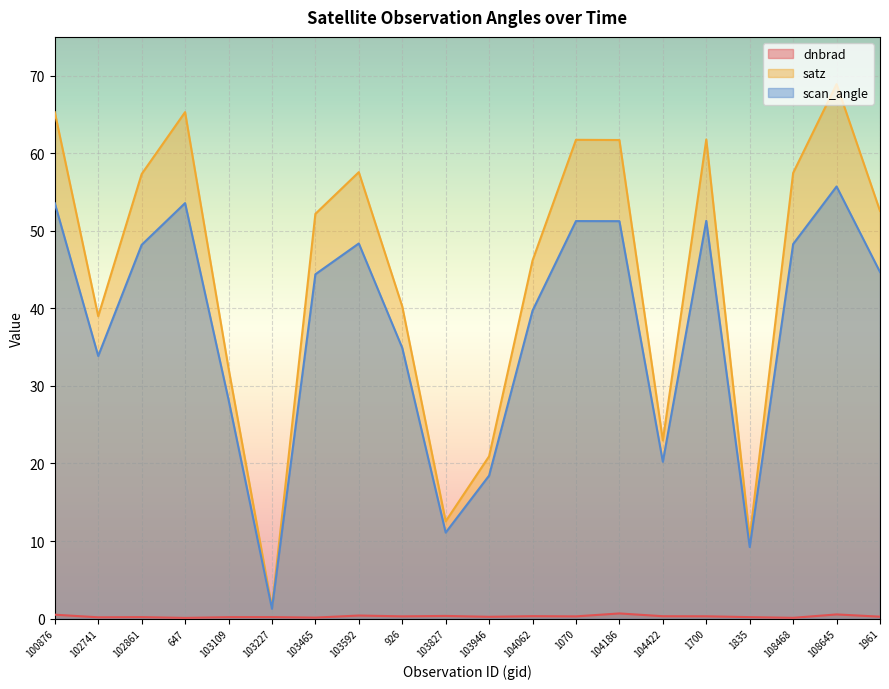

What position from the left is 1835?

17